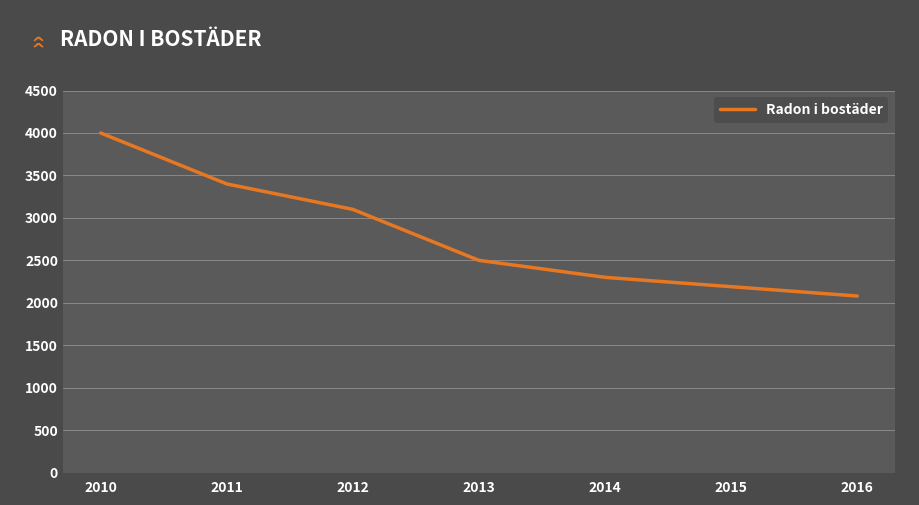

Rank the categories by value from lowest to highest.

2016, 2015, 2014, 2013, 2012, 2011, 2010